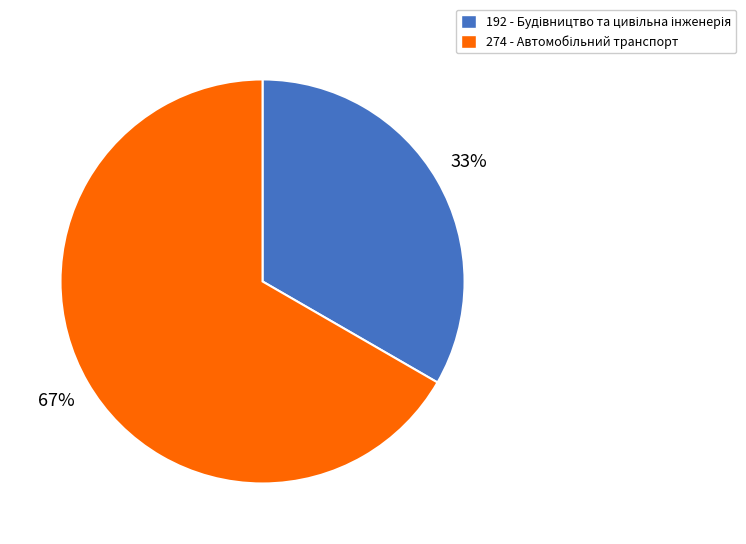

Is there any slice that represents more than half of the pie?

Yes